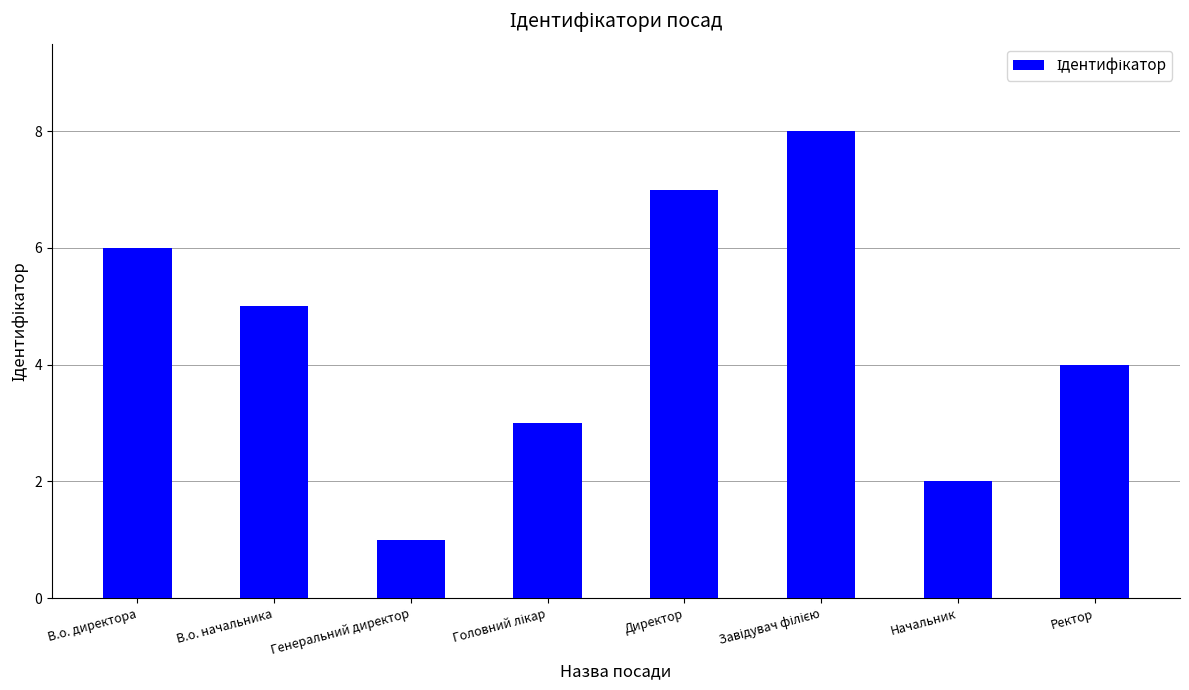

The chart shows a value of 3 at В.о. директора. True or false?

False